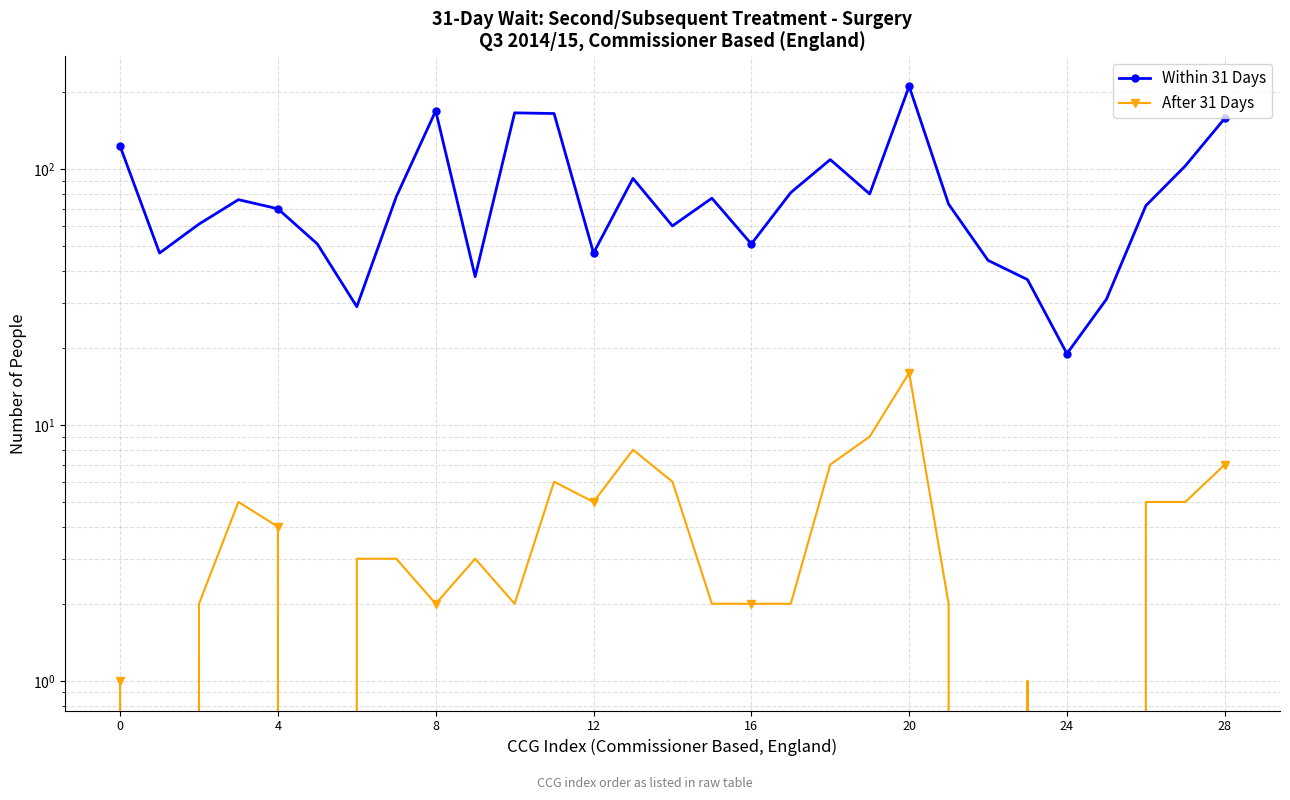

Reading left to right, list all the values displayed in this chart.

Within 31 Days: 123	47	61	76	70	51	29	78	169	38	166	165	47	92	60	77	51	81	109	80	211	73	44	37	19	31	72	103	158
After 31 Days: 1	0	2	5	4	0	3	3	2	3	2	6	5	8	6	2	2	2	7	9	16	2	0	1	0	0	5	5	7